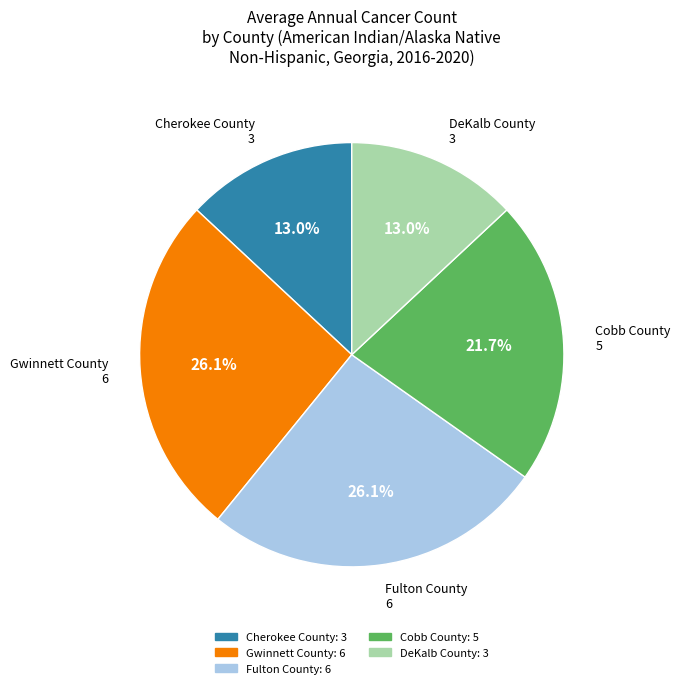

Count the number of slices in the pie.

5